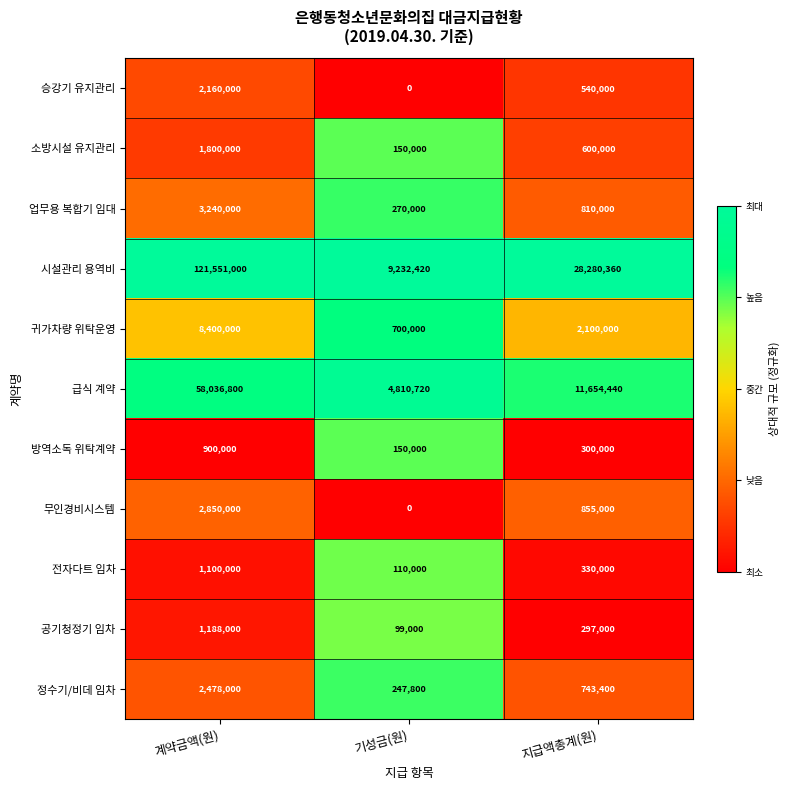

How many 업무용 복합기 임대 values are between 270000 and 3240000?

3